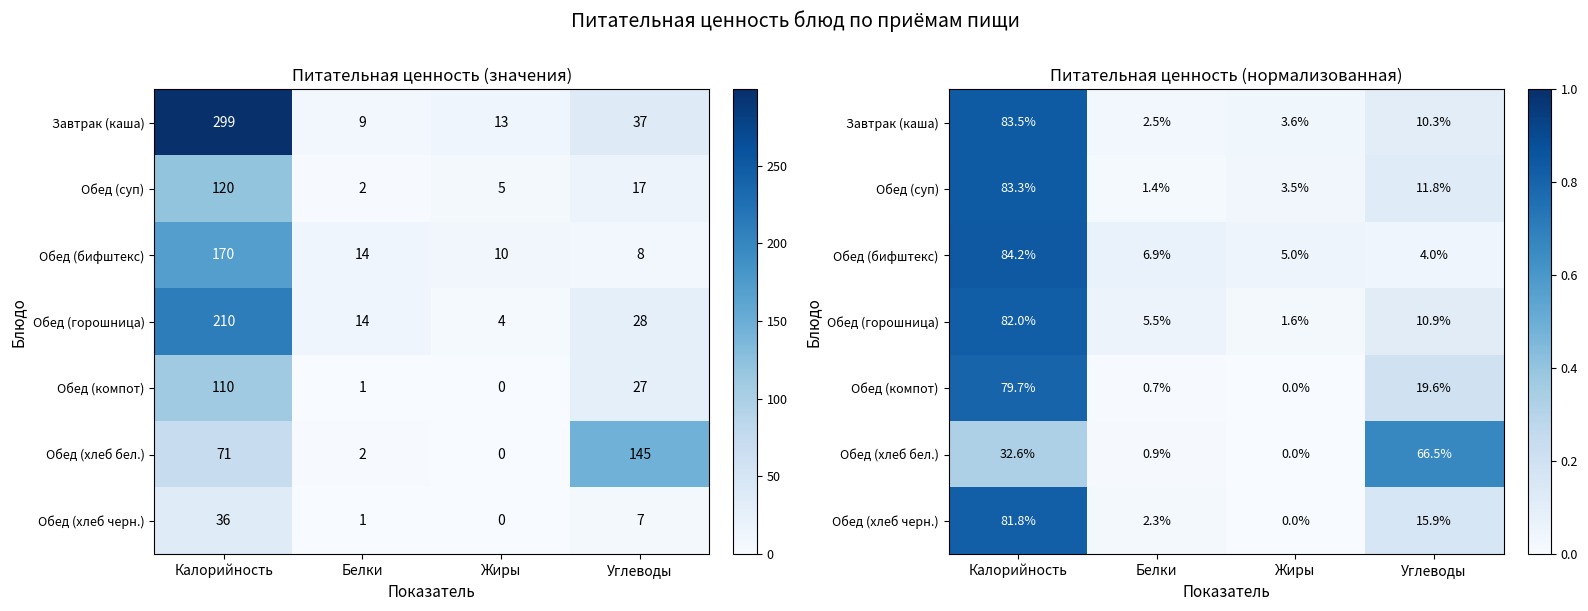

Which label corresponds to the smallest value in the chart?

Жиры